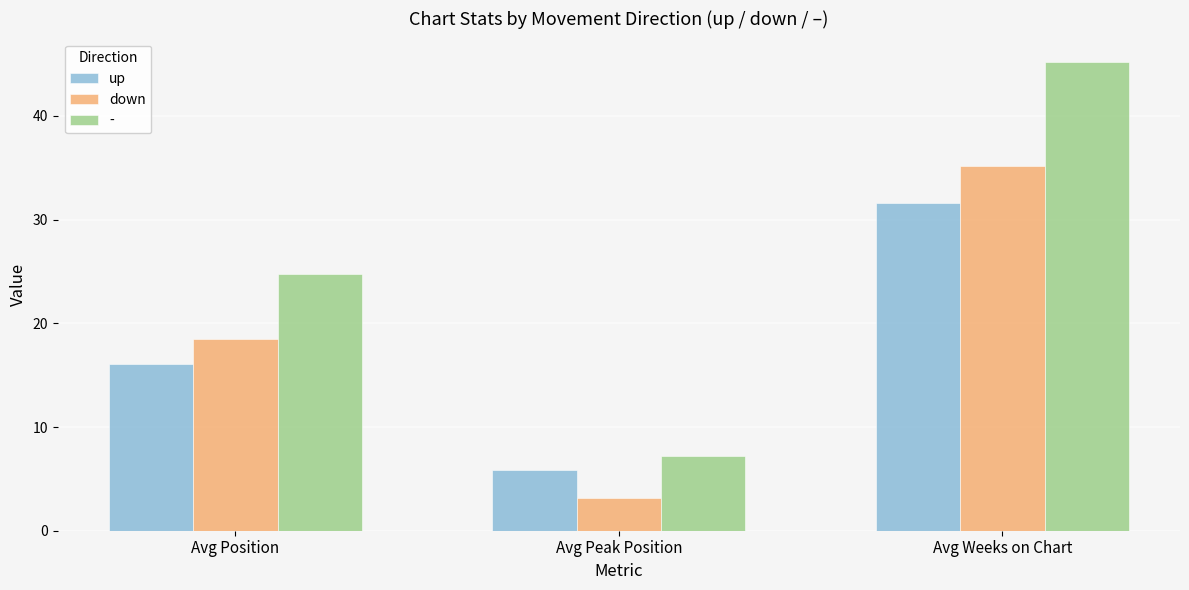

How many groups of bars are there?

3